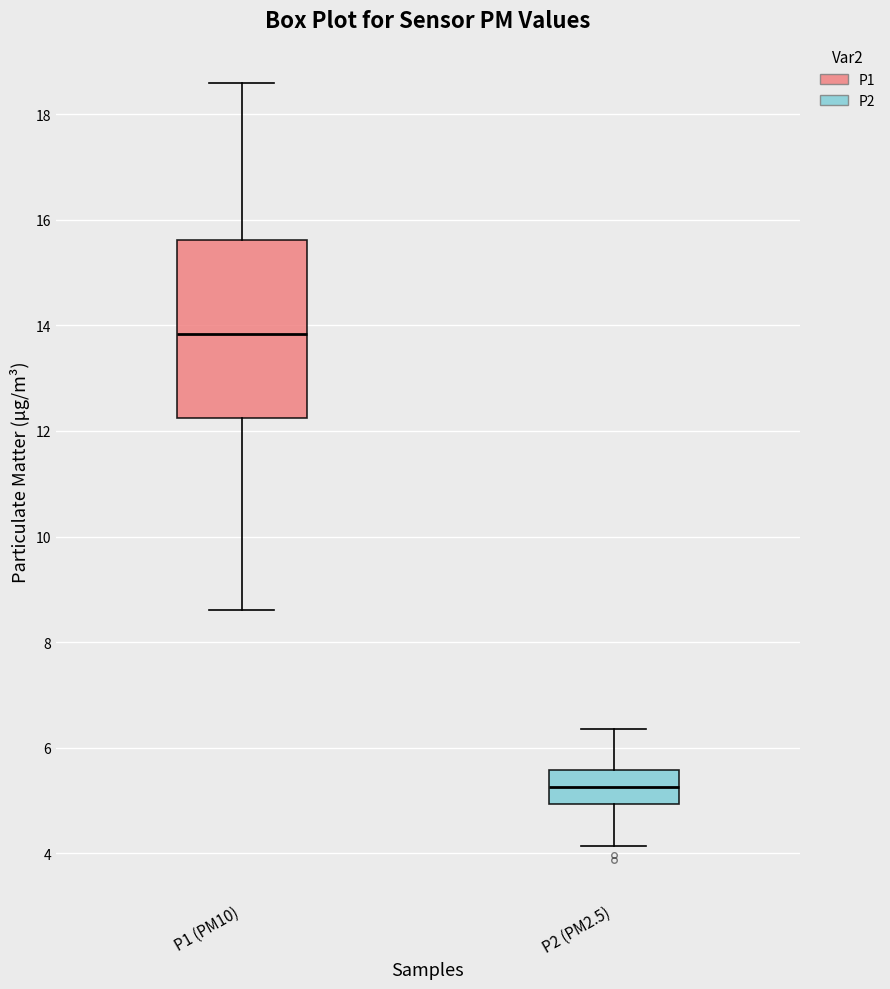

Reading left to right, transcribe this box plot: for each box, give where its median line is, the range the box spans, and where its two whiskers end, as read against the y-axis. The values are not printed on the chart, so give them approximately, as read against the axis.

P1 (PM10): median 13.8, box 12.2 to 15.6, whiskers 8.6 to 18.6
P2 (PM2.5): median 5.2, box 5.0 to 5.6, whiskers 4.2 to 6.4